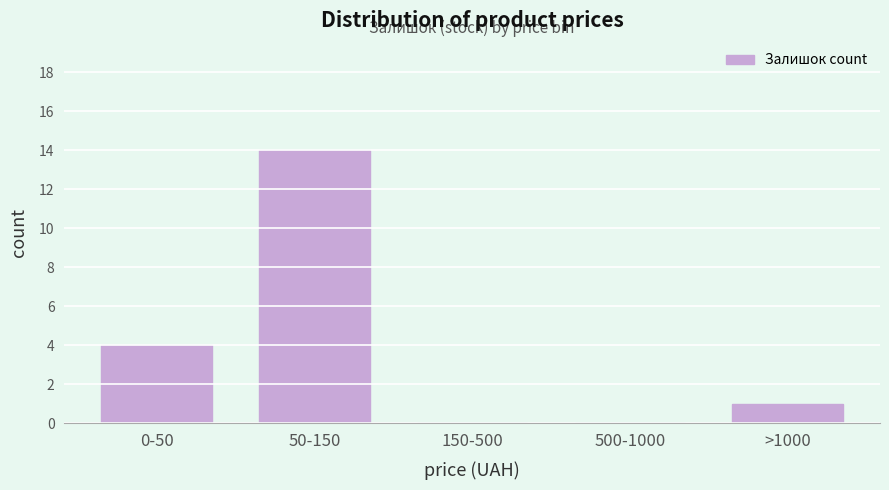

Reading left to right, transcribe all the data shown in this chart.

0-50=4	50-150=14	150-500=0	500-1000=0	>1000=1